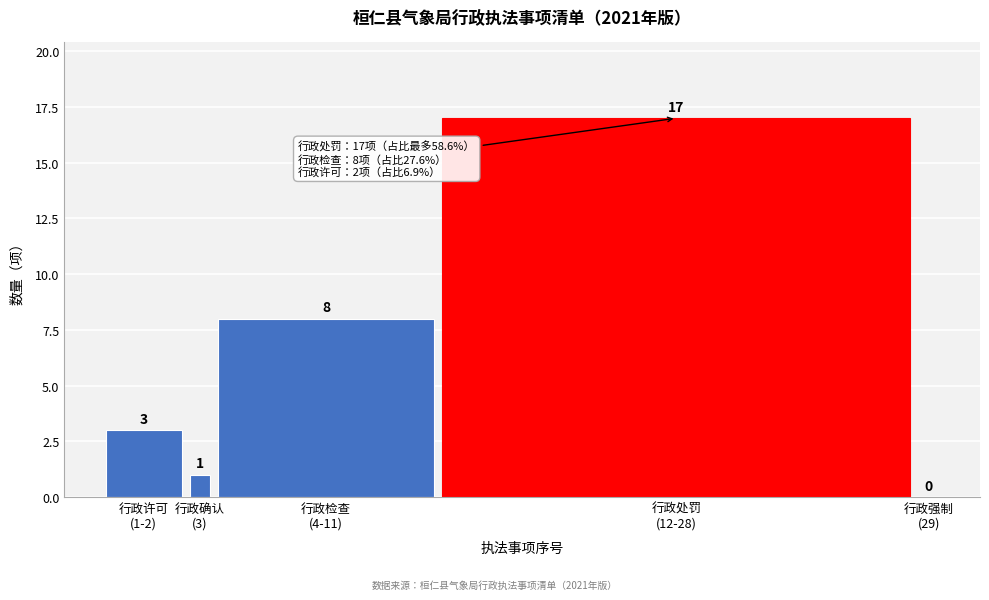

What is the greatest value displayed?

17